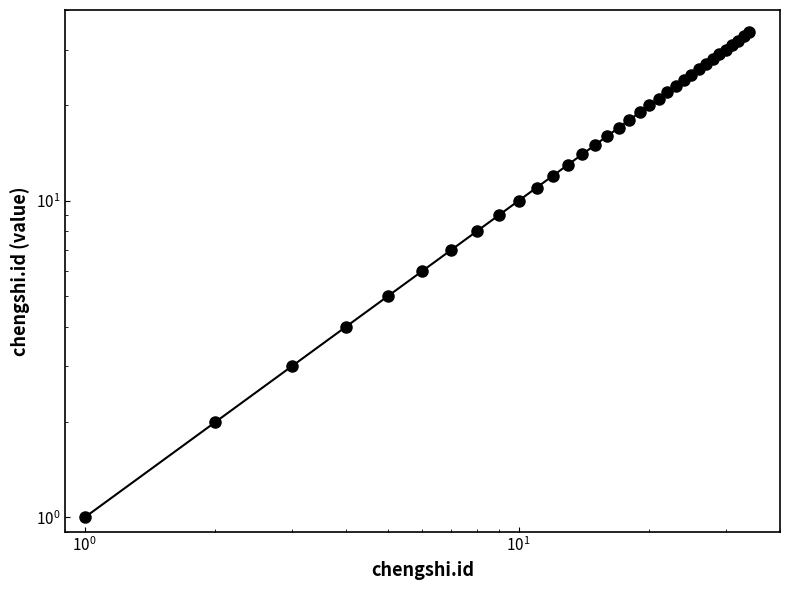

How many data points does each series have?

34